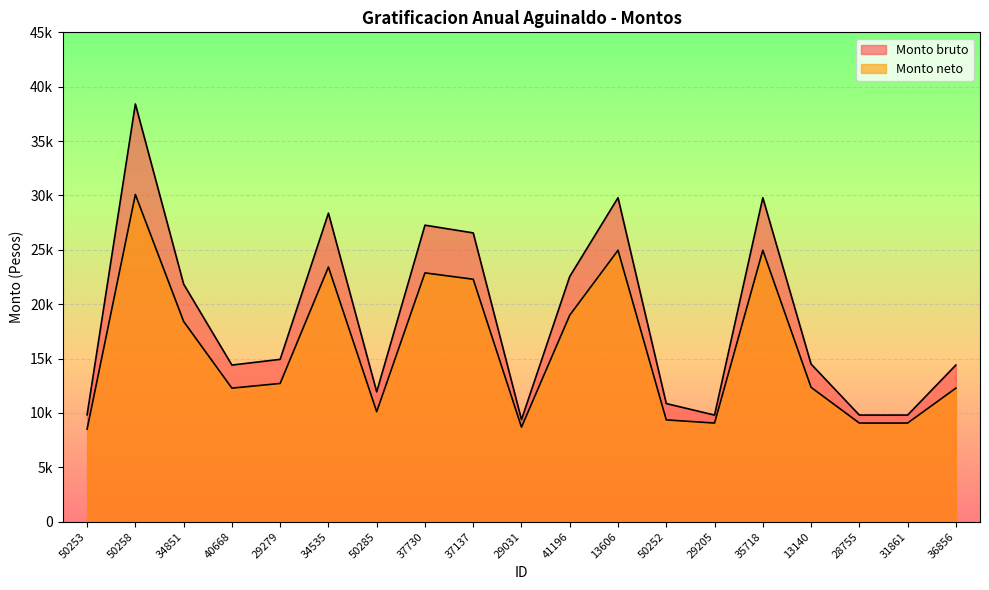

True or false: Monto bruto and Monto neto intersect in this chart.

False